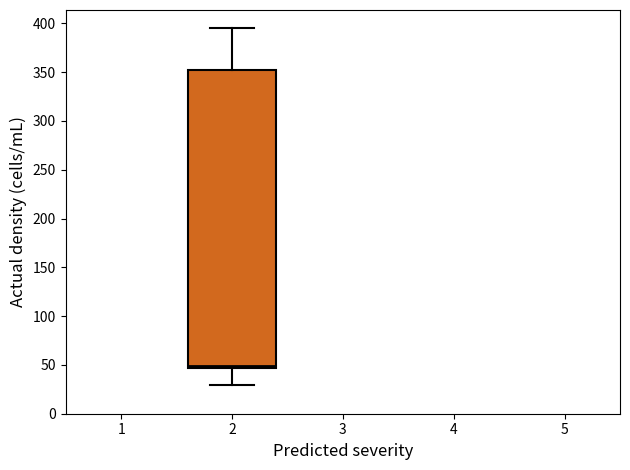

Where does the lower whisker of the box at x = 2 end on the y-axis? The values are not printed on the chart, so give them approximately, as read against the axis.

30